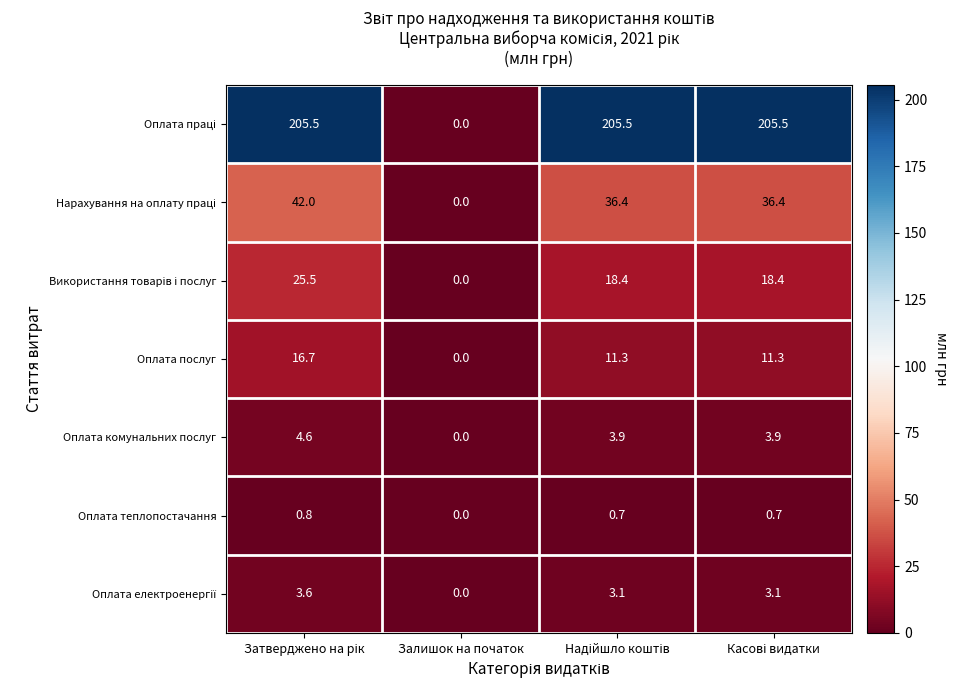

What is the greatest value displayed?

205.5